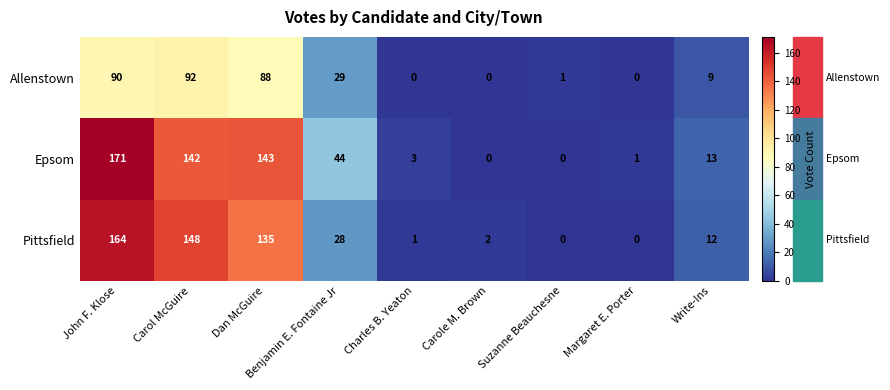

At which label does Pittsfield first exceed 12?

John F. Klose